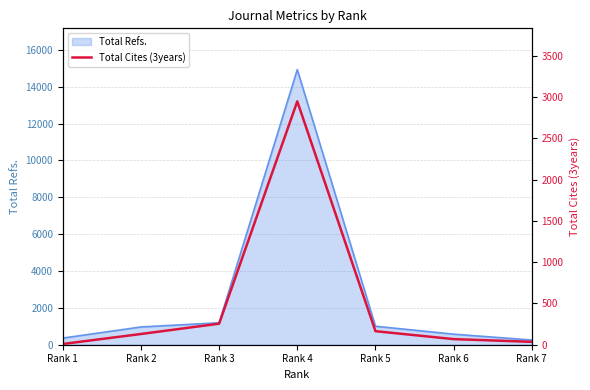

Which category has the highest value in the Total Refs. series?

Rank 4